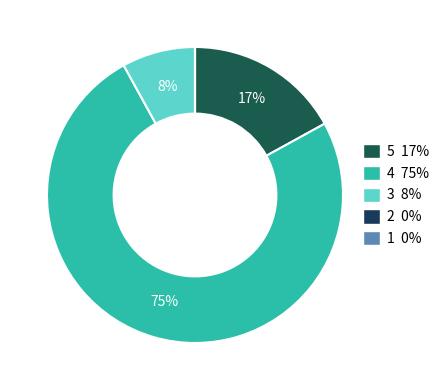

Which category has the biggest portion of the pie?

4